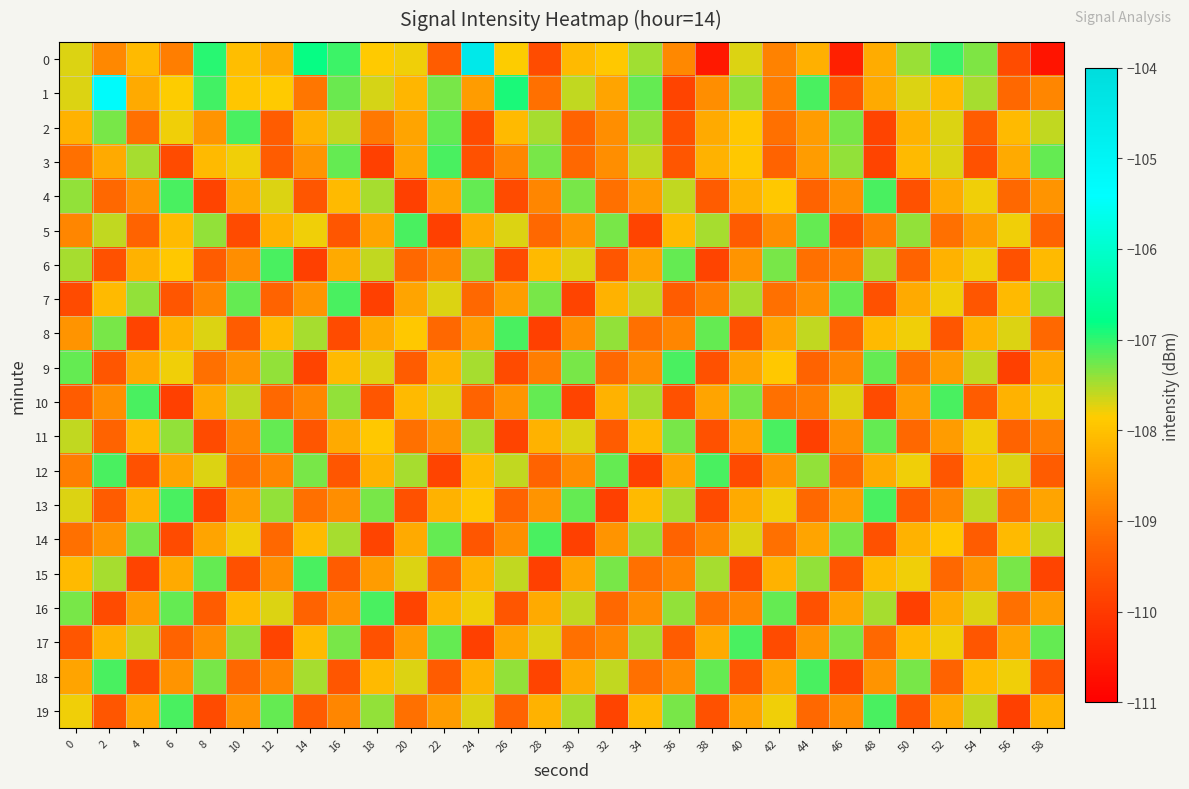

Which series has the largest total across all categories?

1